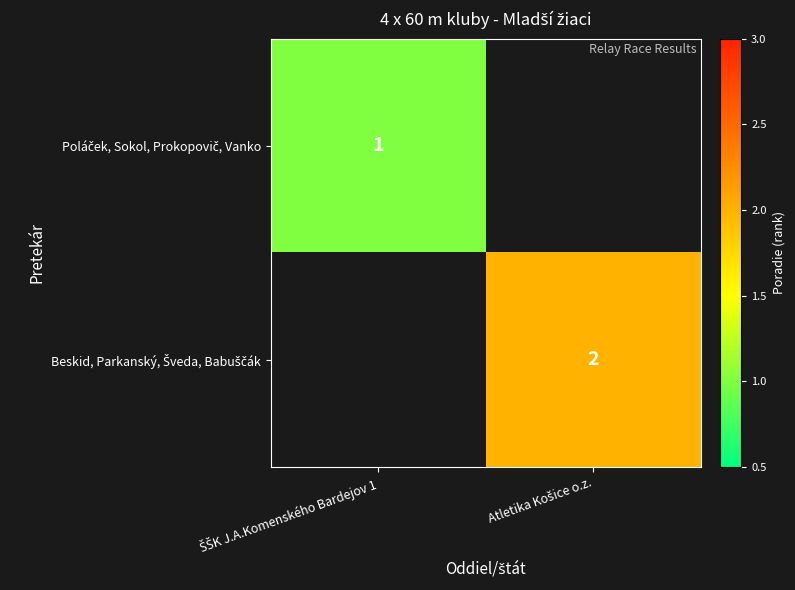

At which label is Poláček, Sokol, Prokopovič, Vanko closest to 1?

ŠŠK J.A.Komenského Bardejov 1